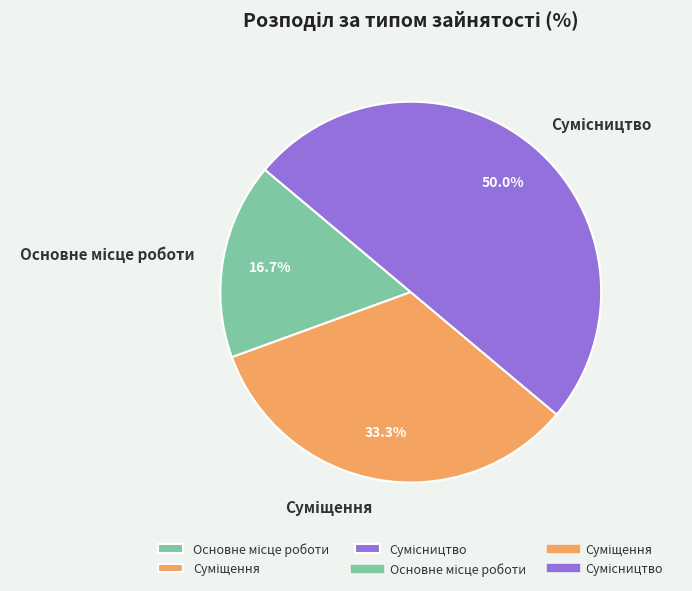

How many slices are in this pie chart?

3